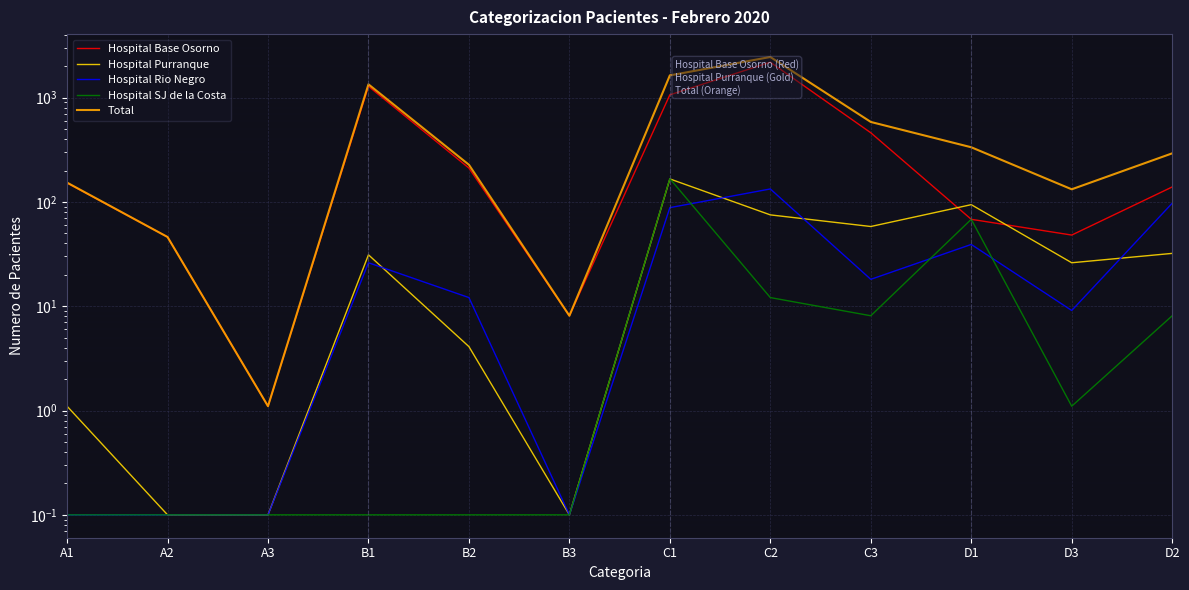

True or false: Hospital SJ de la Costa has a value of 8.1 at D2.

True